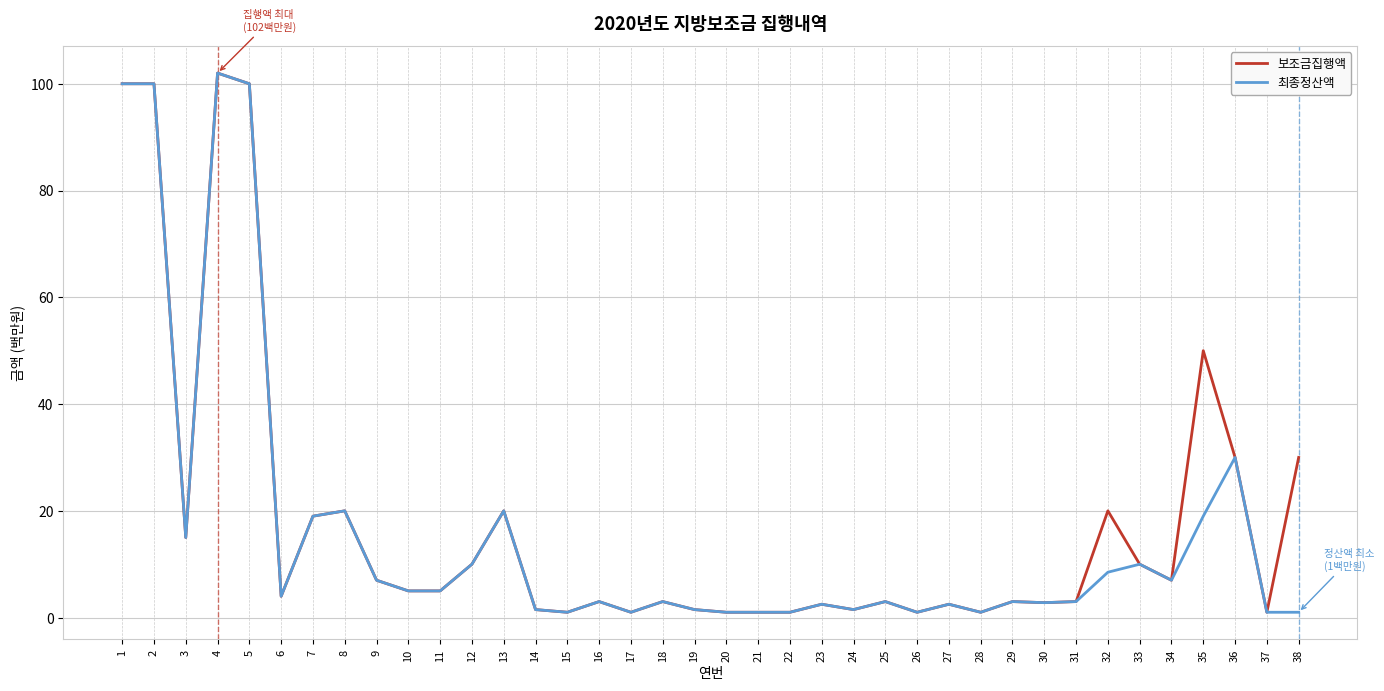

Is the value of 최종정산액 at 30 greater than the value of 보조금집행액 at 7?

No